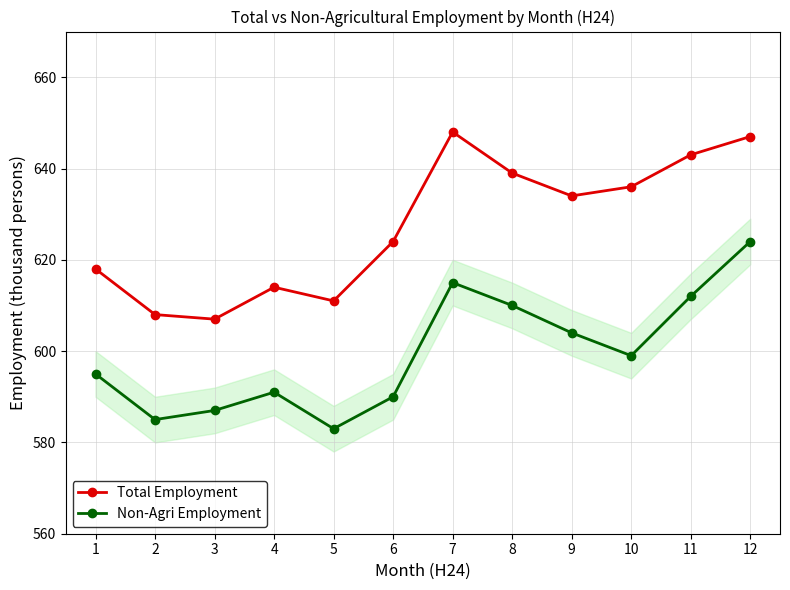

What is the value of the Non-Agri Employment point at the 6th from the left?

590